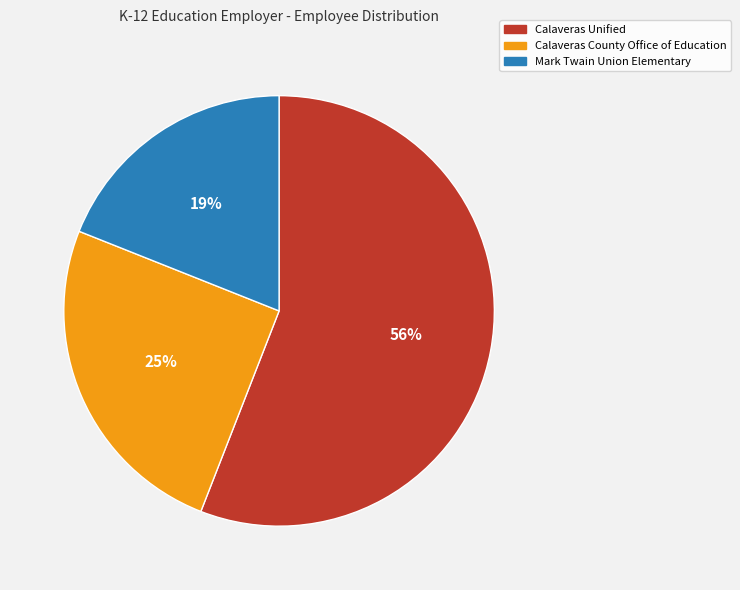

Which category accounts for the majority?

Calaveras Unified